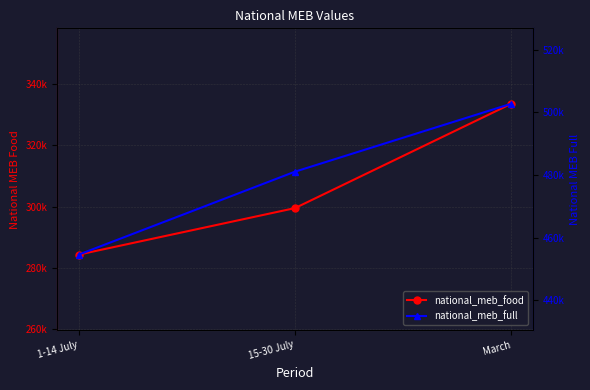

What is the spread (max minus min) of values at 15-30 July?

181469